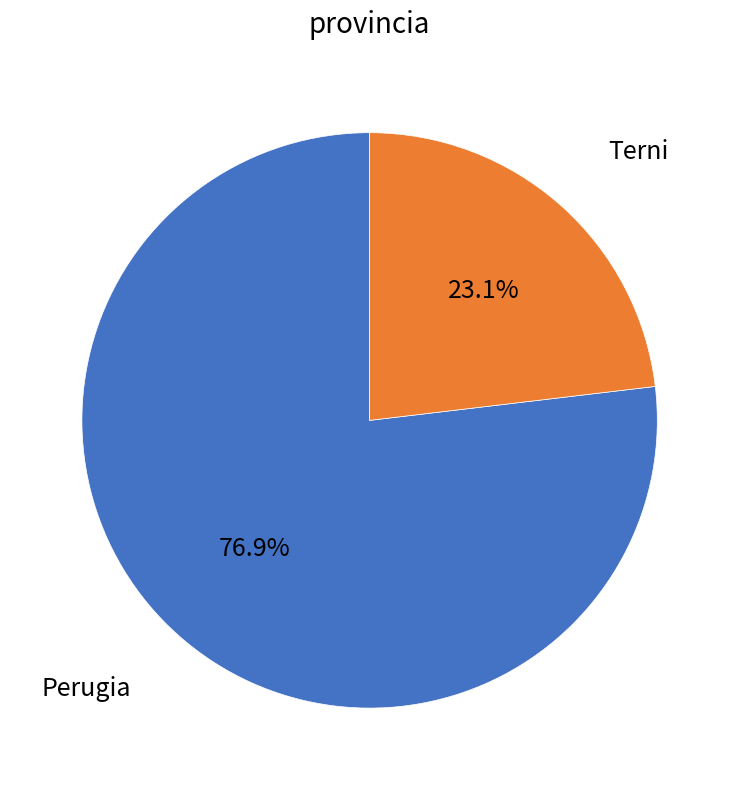

What is the total percentage of Perugia and Terni?

100.0%